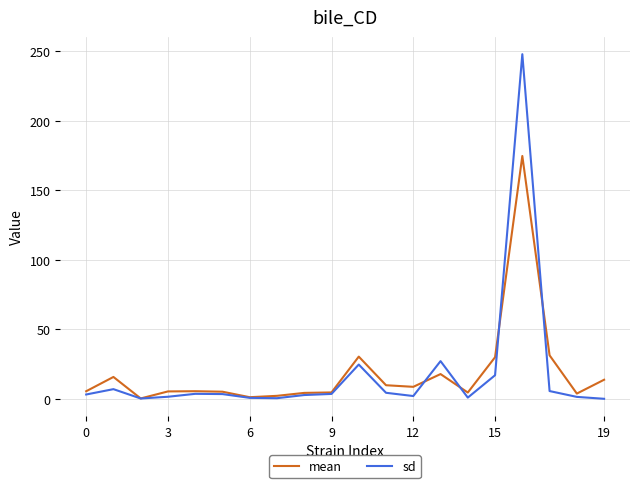

Which series has the largest range (max minus min)?

sd